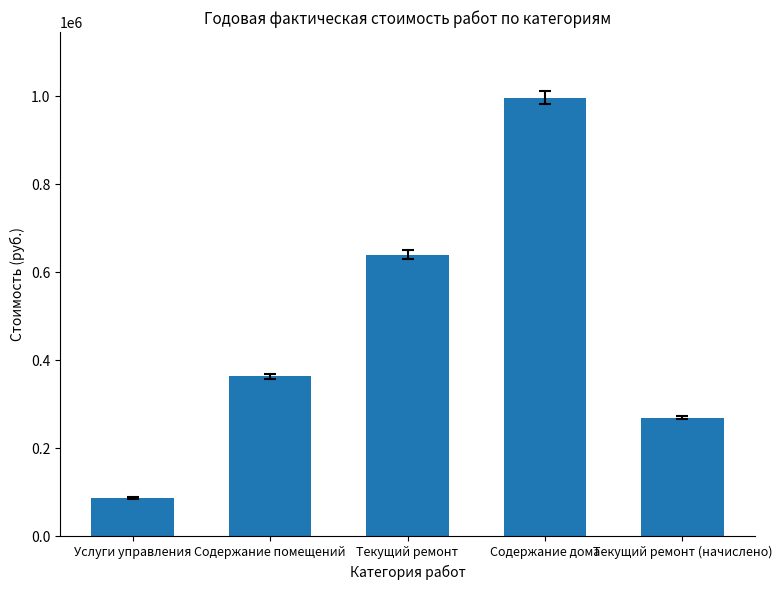

How many bars are there in total?

5